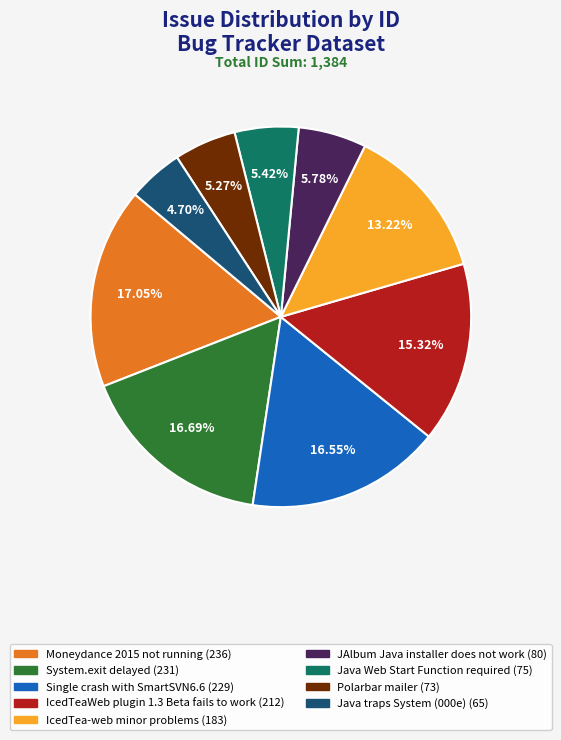

How many segments does this pie chart have?

9